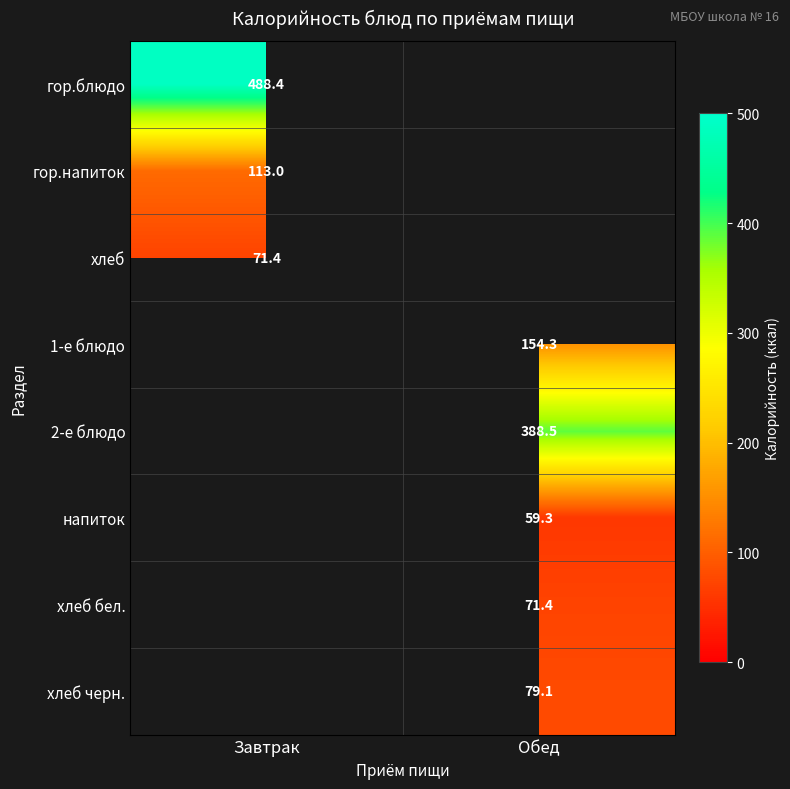

How many values in хлеб черн. are above zero?

1